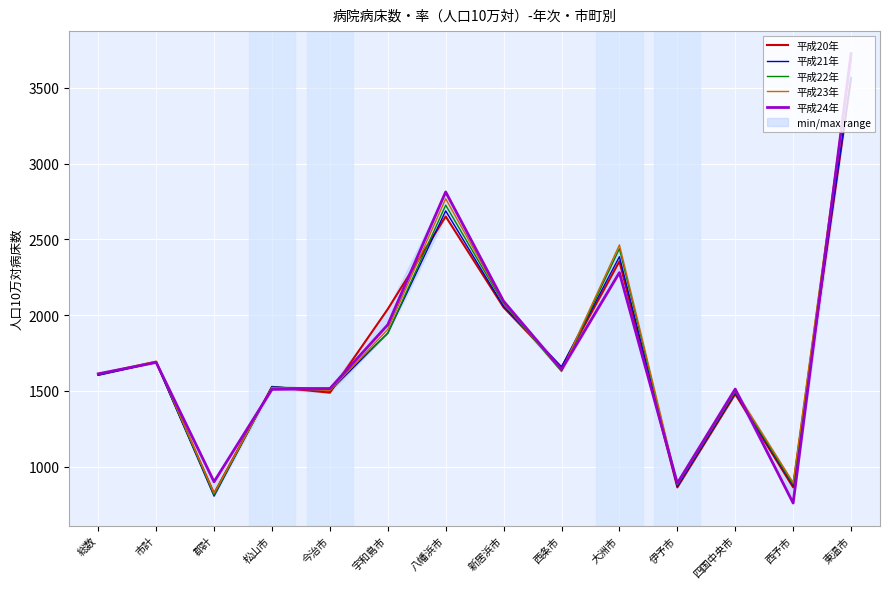

What are all the series names shown in the legend?

平成20年, 平成21年, 平成22年, 平成23年, 平成24年